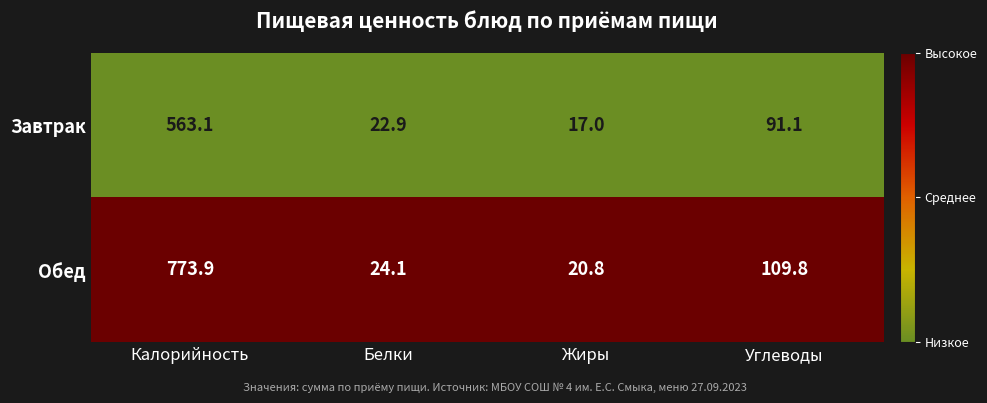

Between Белки and Жиры, which series saw the biggest shift?

Завтрак